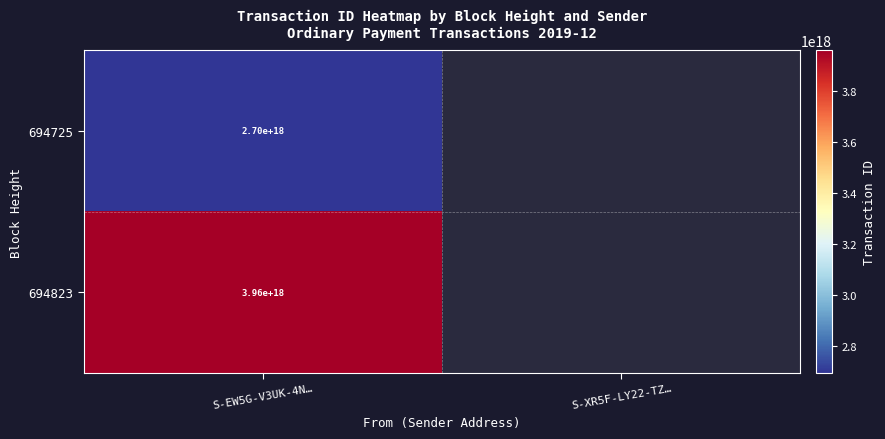

True or false: 694823 has a value of 3960000000000000000 at S-EW5G-V3UK-4N….

True